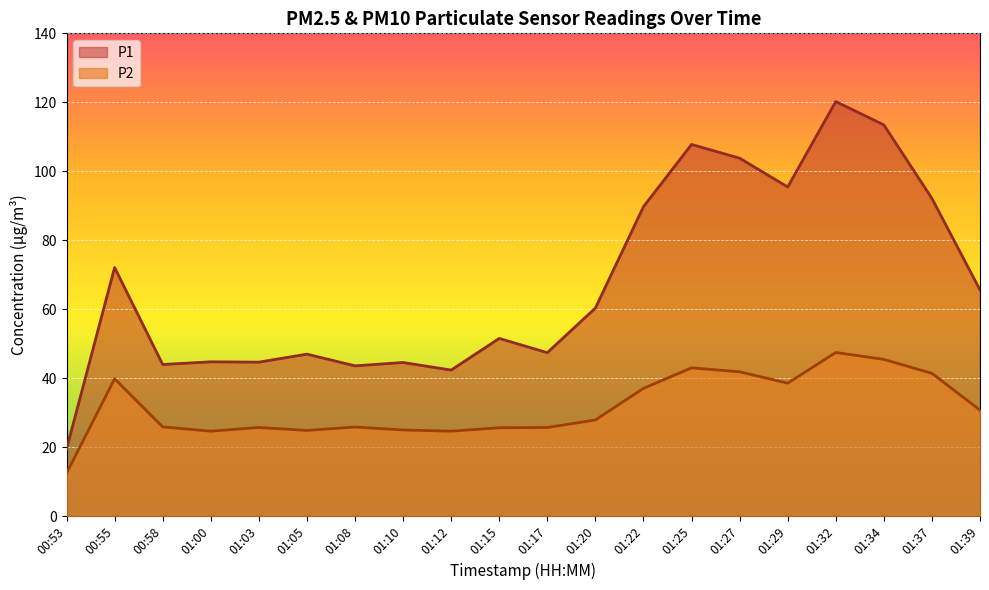

True or false: P2 and P1 cross at least once.

False